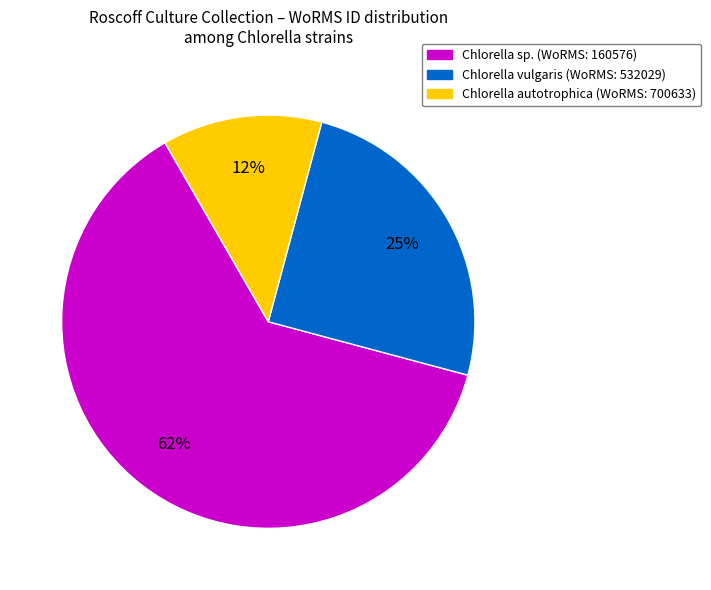

To the nearest percent, what is the average slice percentage?

33%